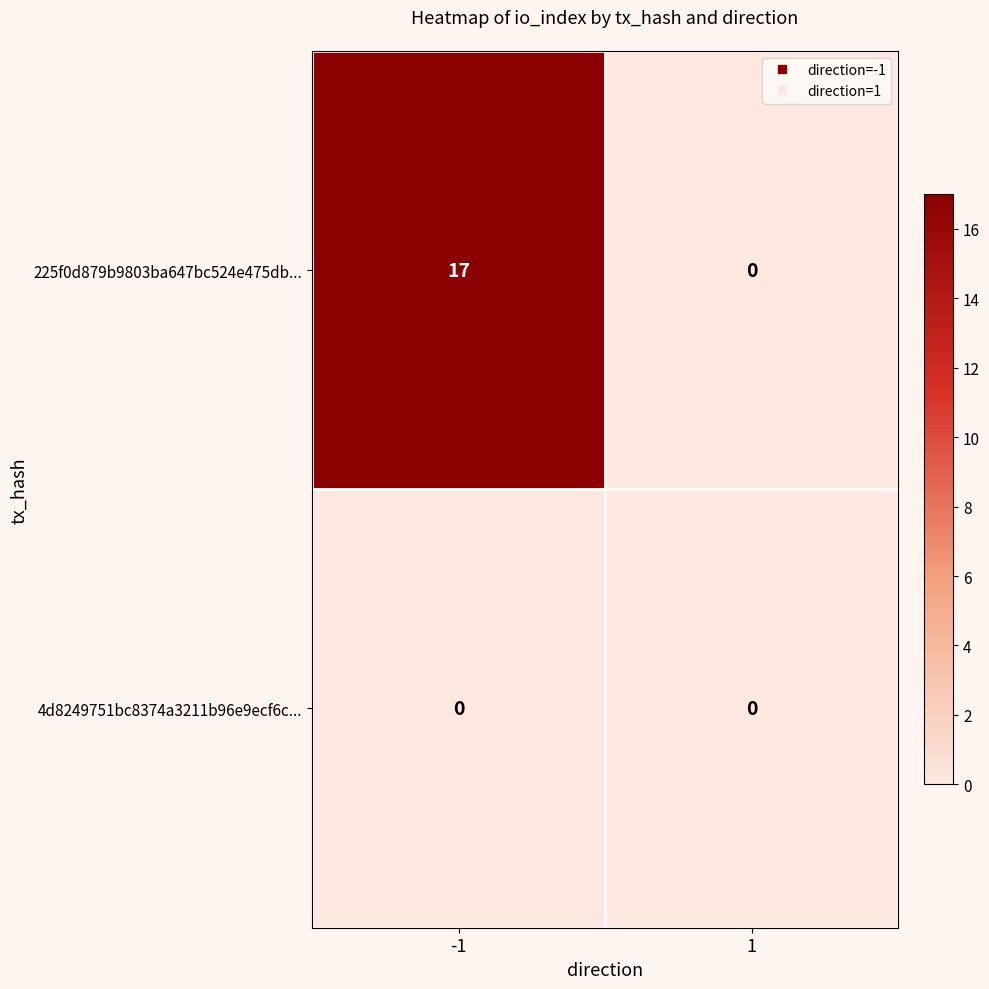

List the series in order of their peak value, highest first.

225f0d879b9803ba647bc524e475db..., 4d8249751bc8374a3211b96e9ecf6c...